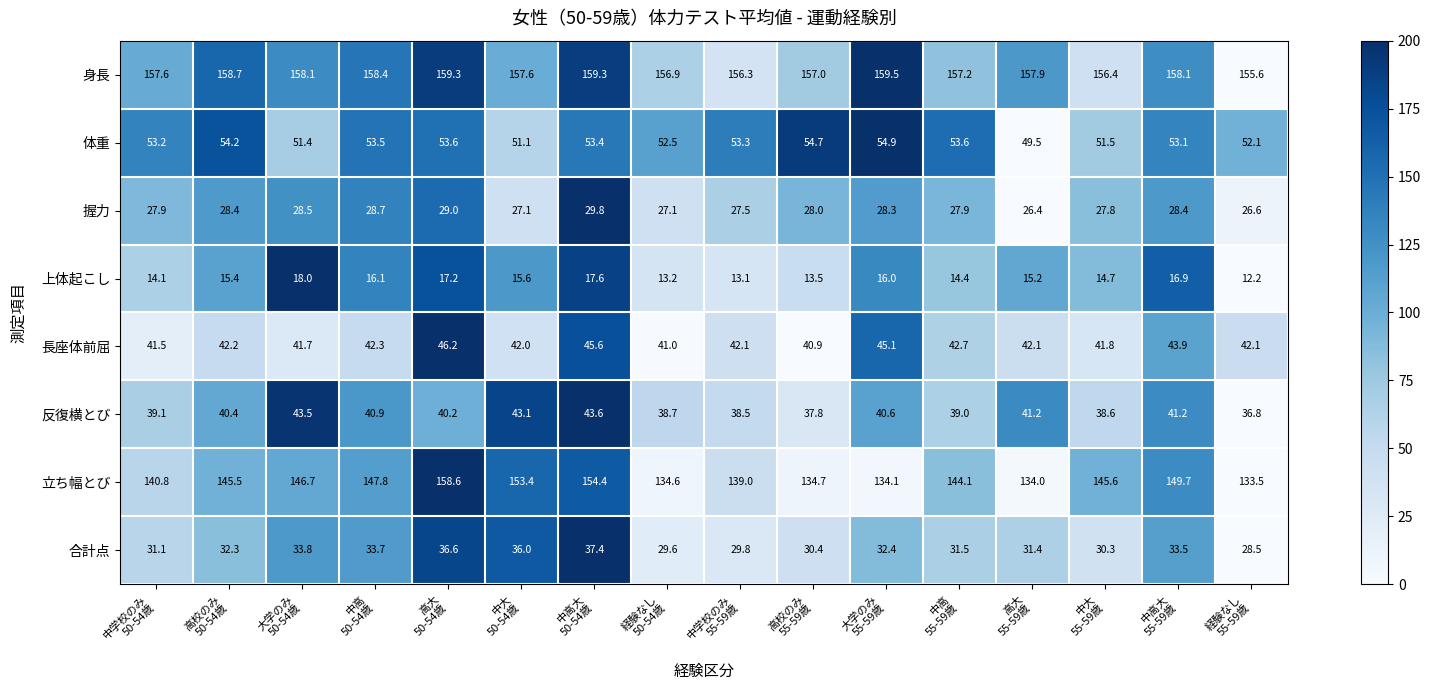

What is the total value across all series at 高大
55-59歳?

497.7